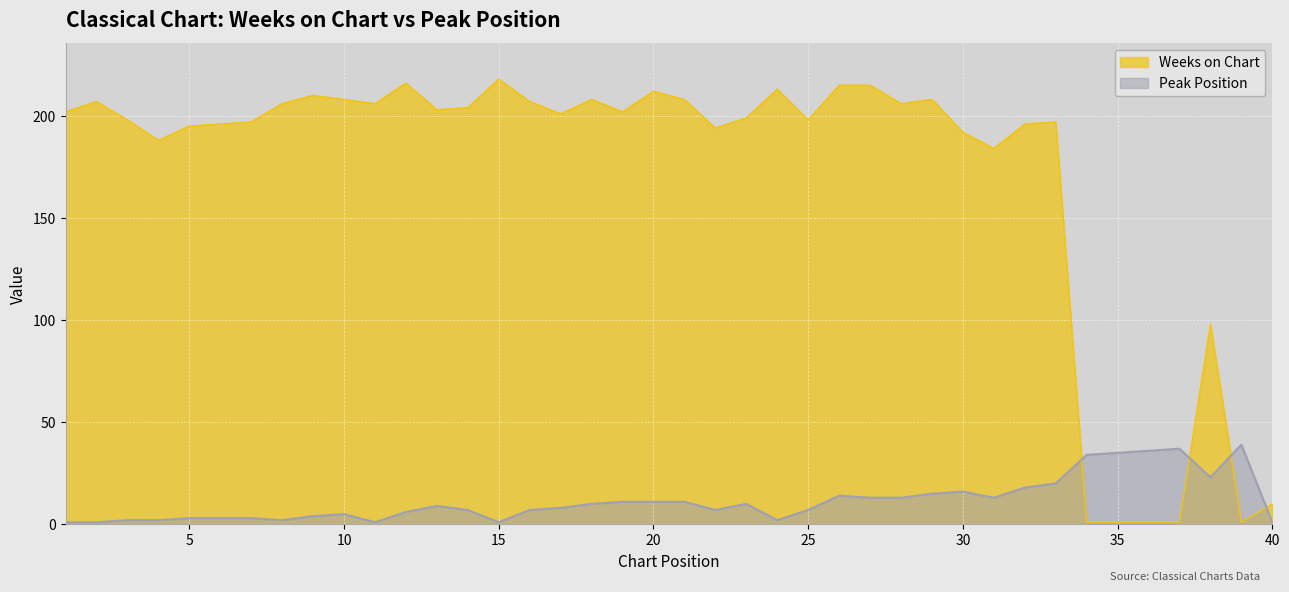

Between which two adjacent categories do Weeks on Chart and Peak Position first intersect?

33 and 34